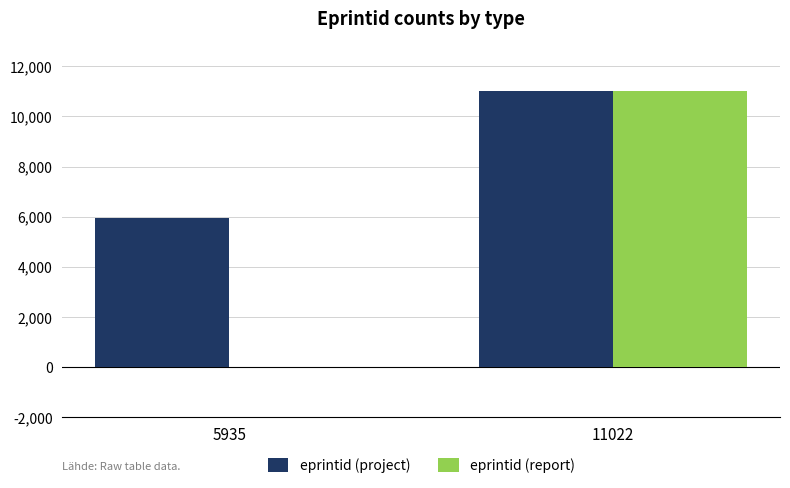

Reading left to right, what are all the values shown in this chart?

eprintid (project): 5935=5935	11022=11022
eprintid (report): 5935=0	11022=11022